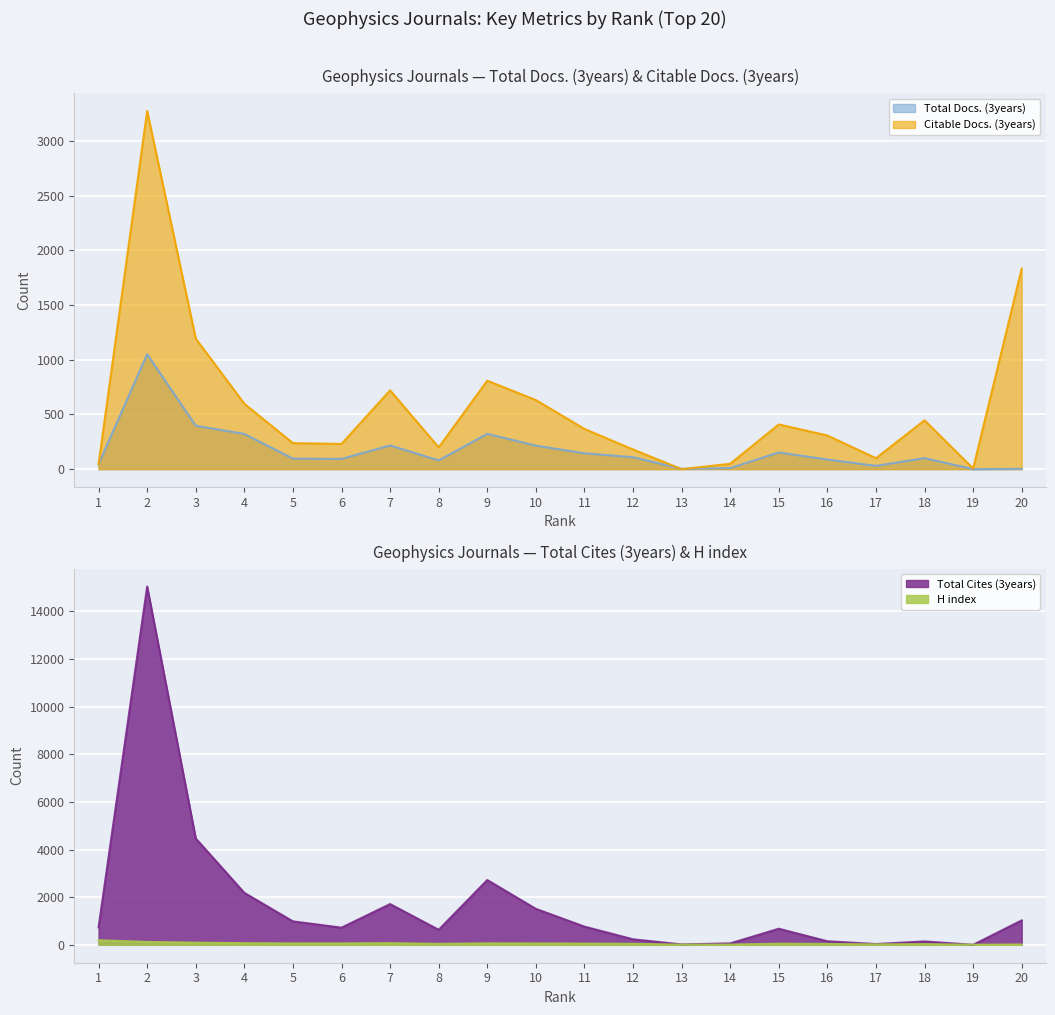

Which series ends up on top after the final intersection of Total Cites (3years) (line) and H index (line)?

Total Cites (3years) (line)